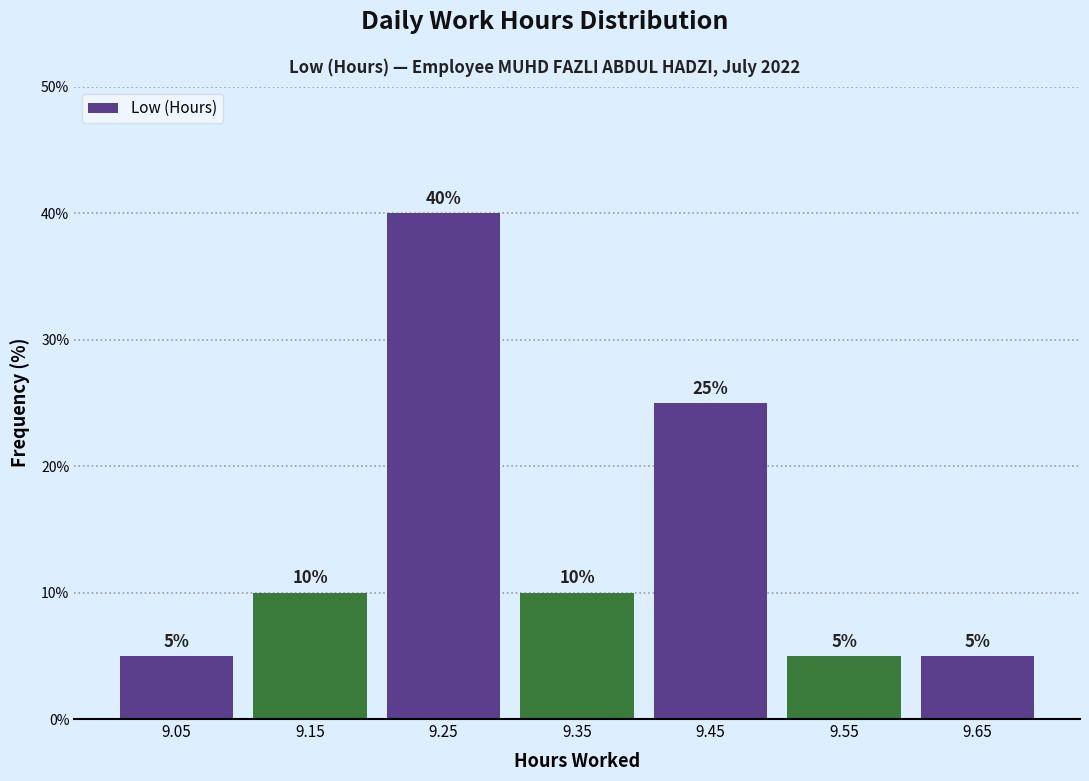

What is the height of the bar covering 9.0 to 9.1 on the x-axis?

5